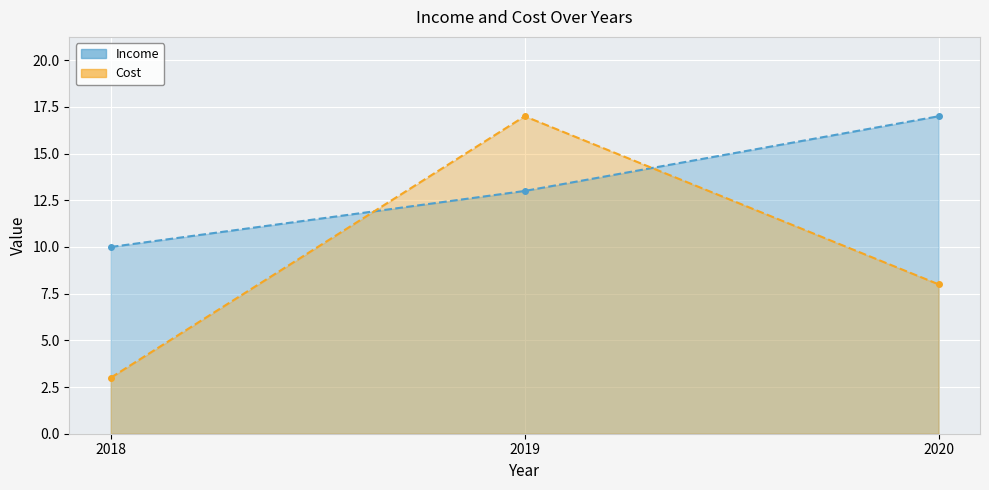

How many values in the Income series are below 13?

1